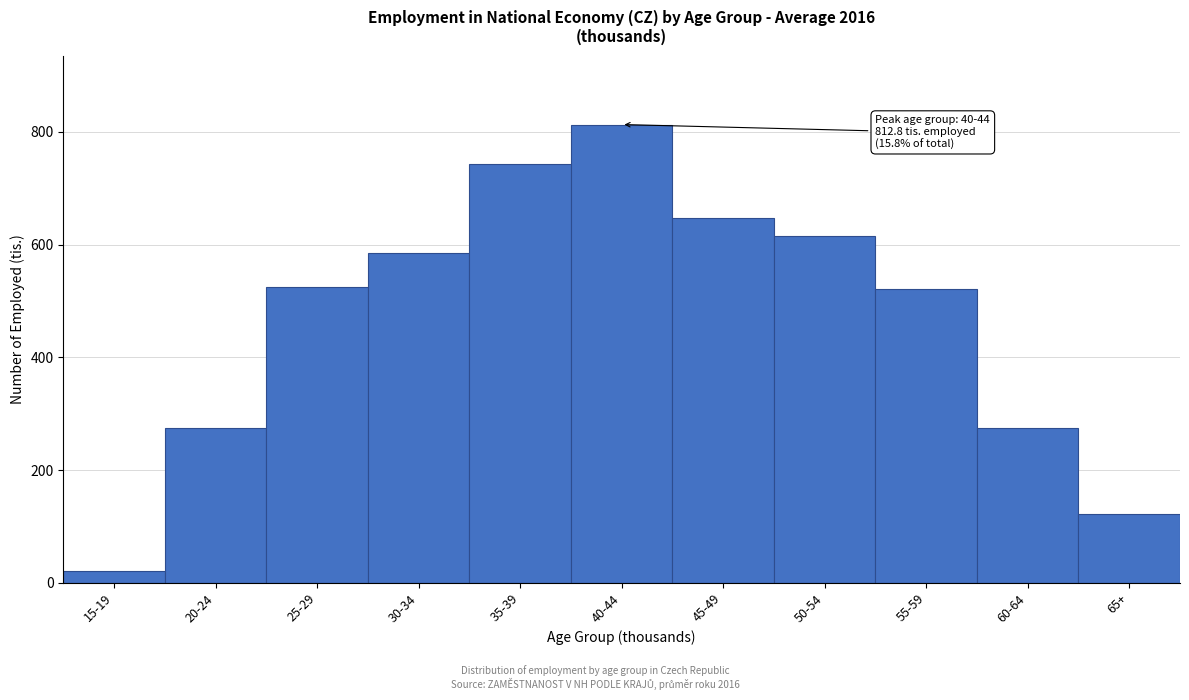

Where is the data nearest to the value 416?

55-59